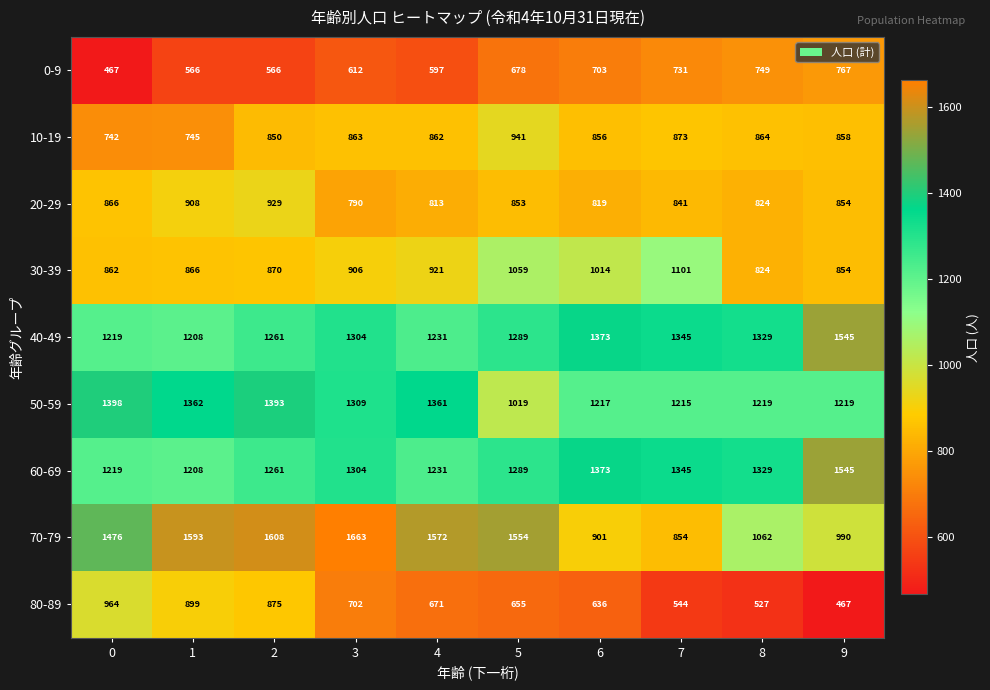

Which series changed the most between 3 and 6?

70-79